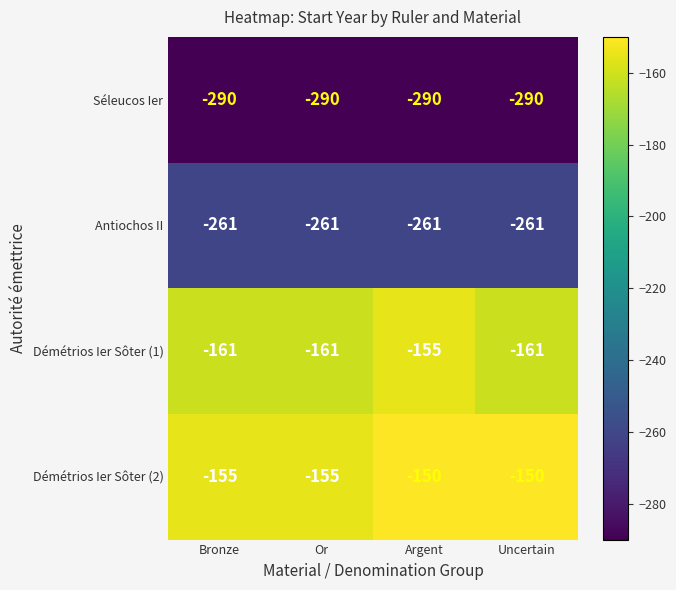

The Séleucos Ier series shows -290 at Argent. True or false?

True